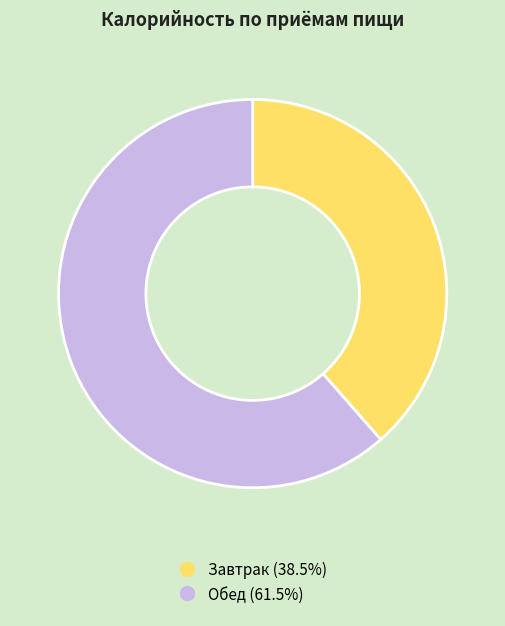

True or false: Завтрак accounts for 51% of the total.

False